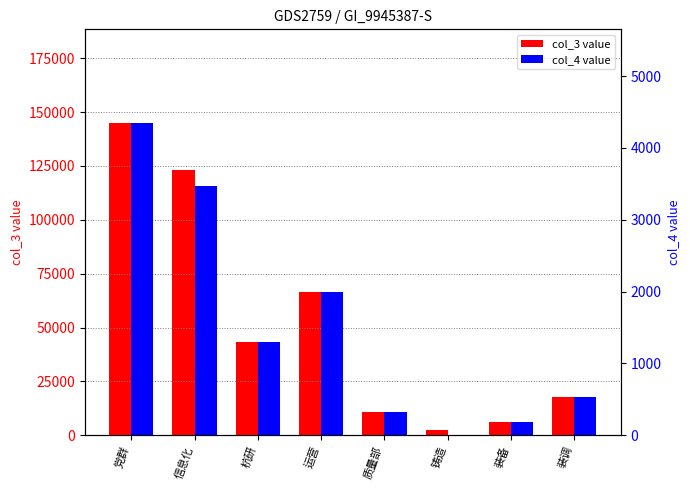

How many groups of bars are there?

8